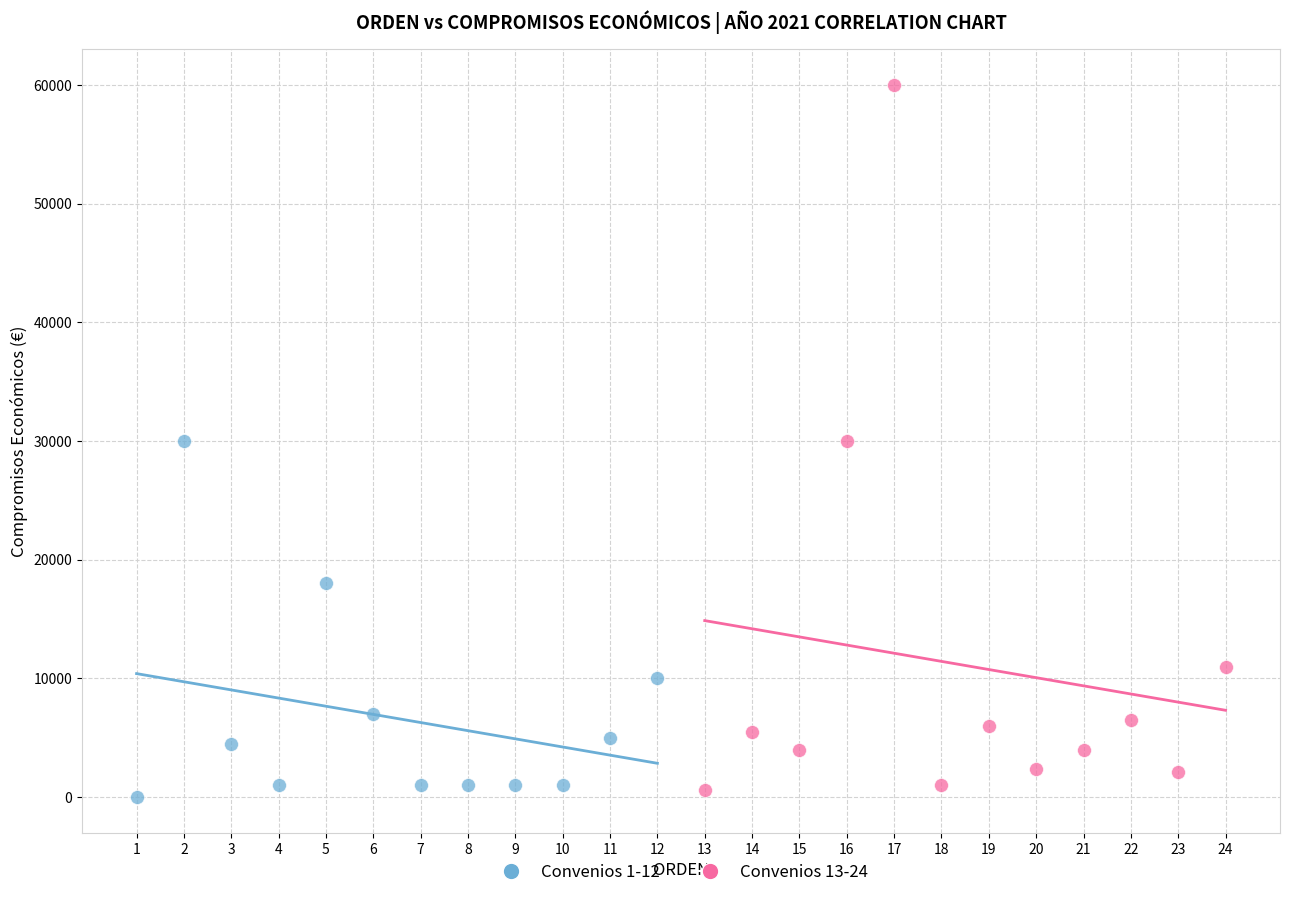

Which series has the widest spread of Y values?

Convenios 13-24